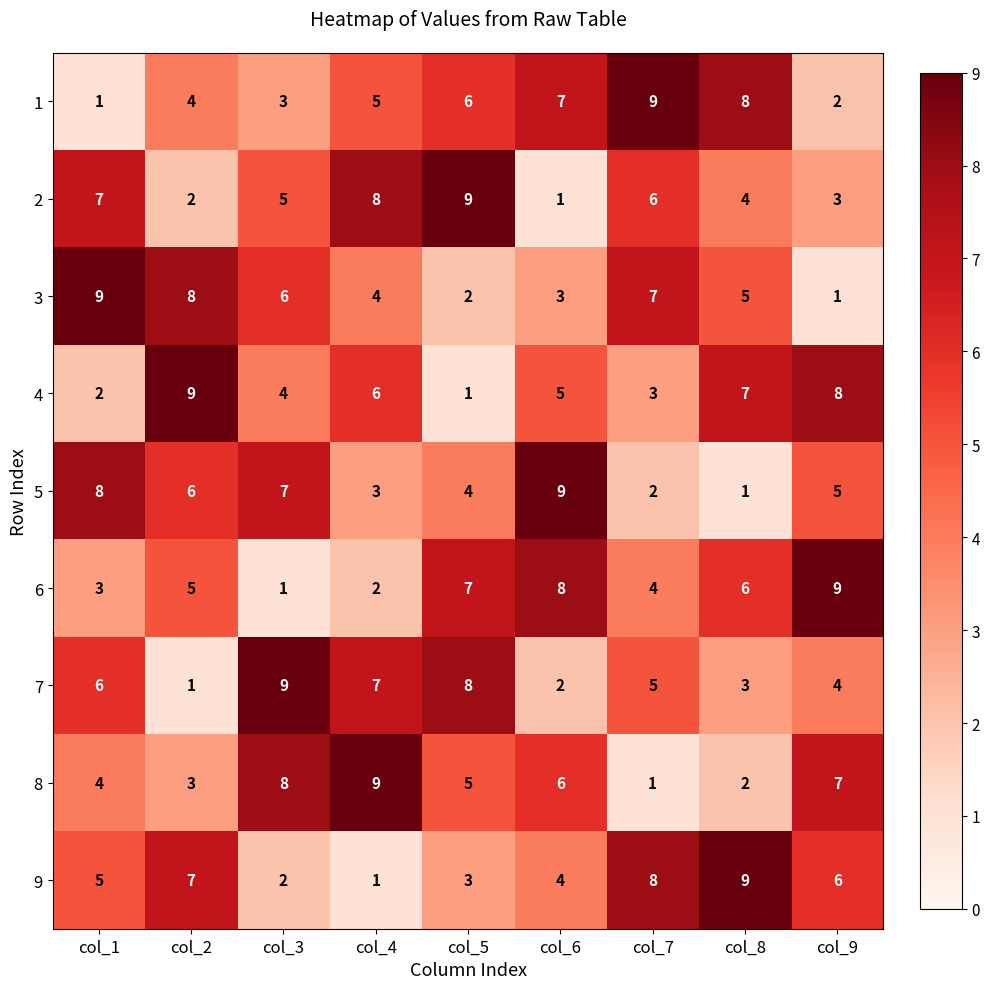

Where does the 3 series first go above 5?

col_1